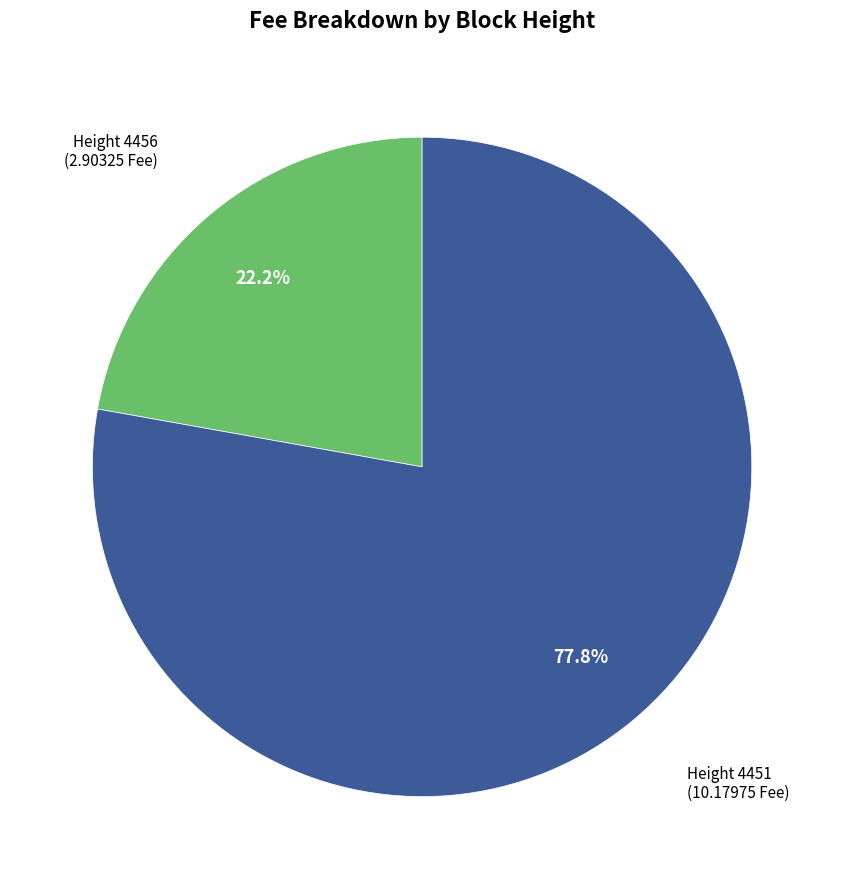

Does any single category account for the majority?

Yes